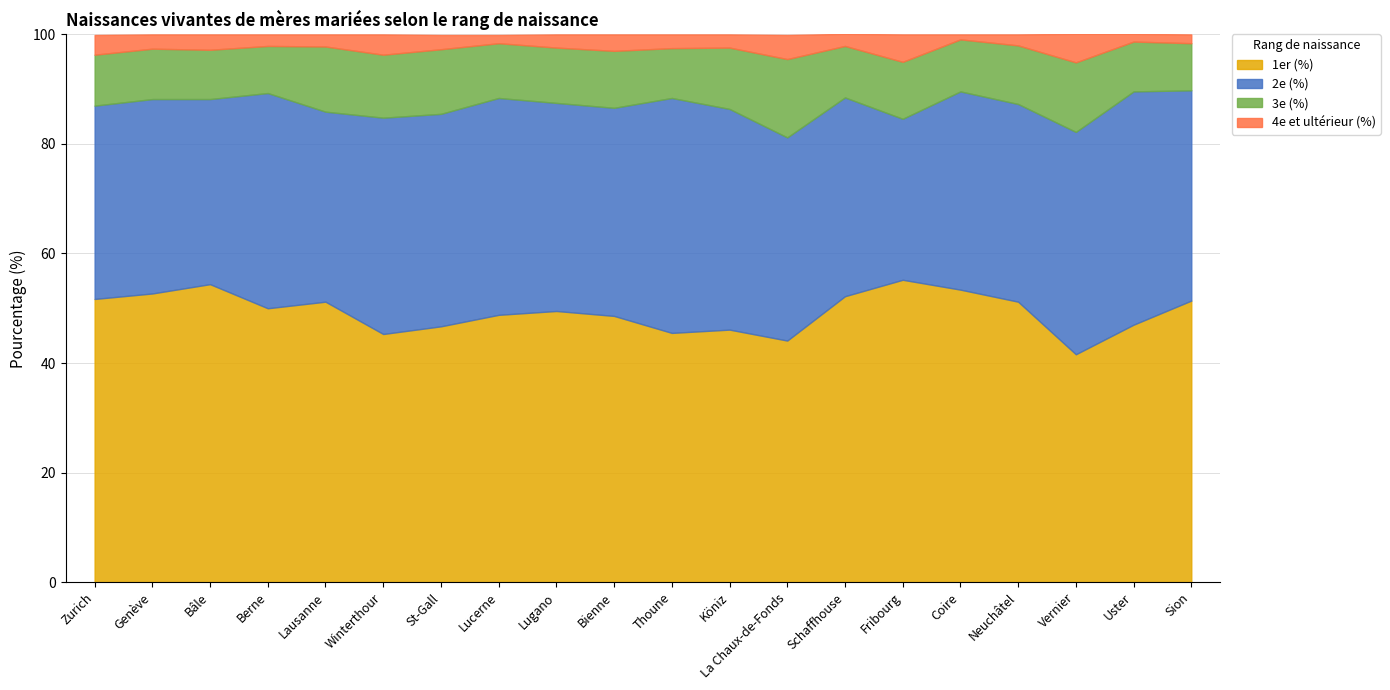

True or false: 1er (%) and 4e et ultérieur (%) cross at least once.

False